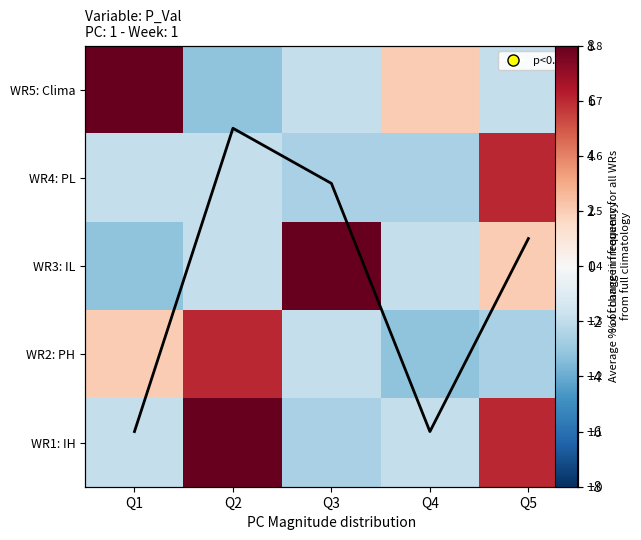

Is it true that avg line equals 1.7 at Q4?

False